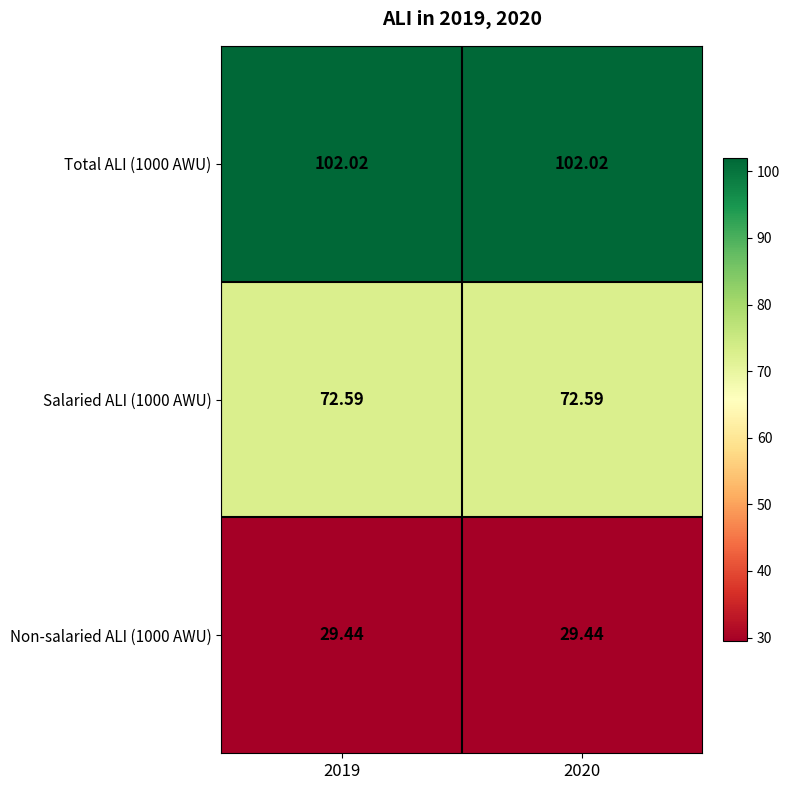

At how many categories does at least one series exceed 79?

2